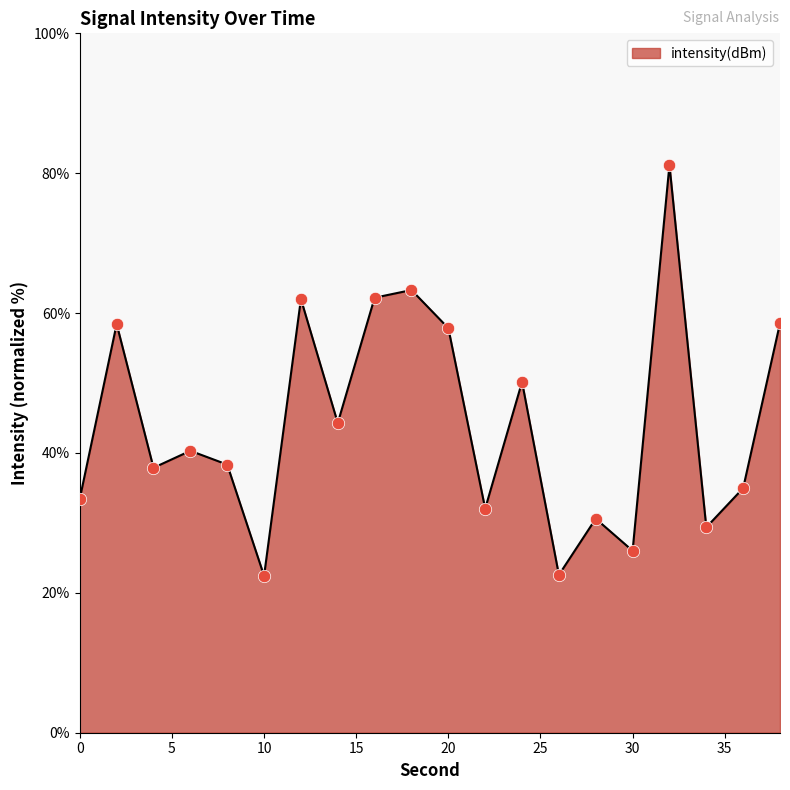

What is the greatest value displayed?

81.2